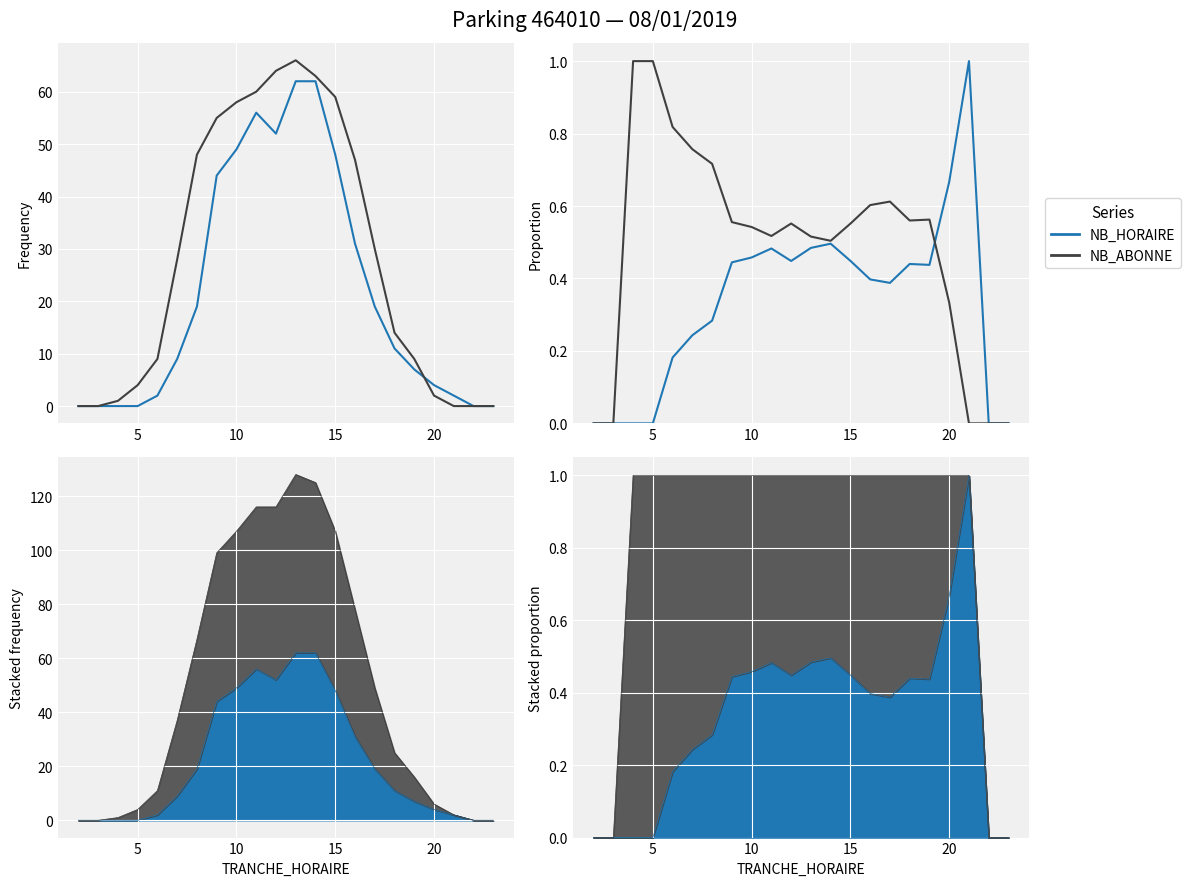

What is the total value across all series at 10?

1.0